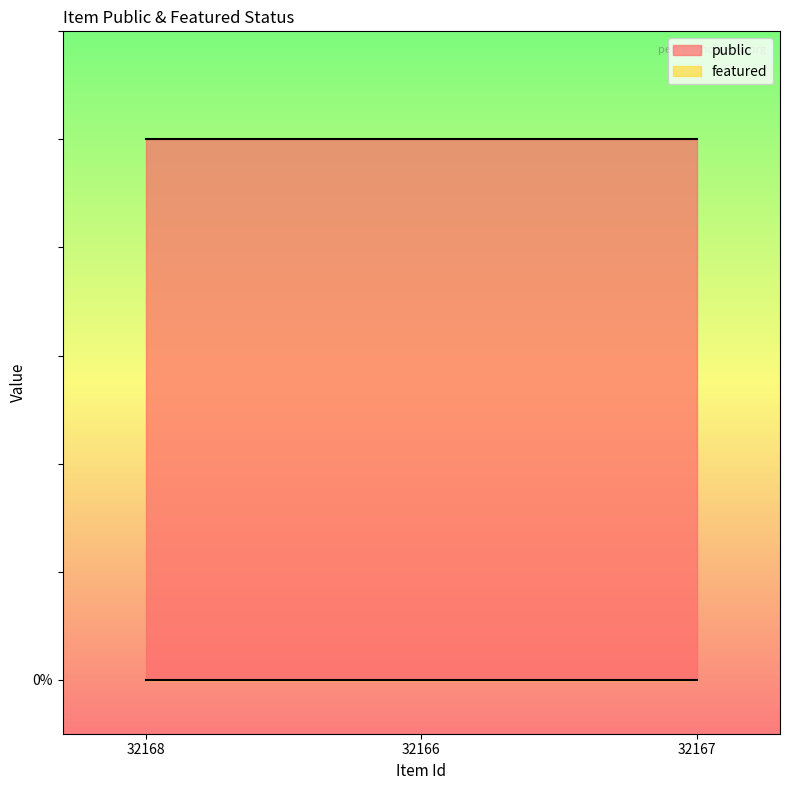

Which series has the largest total across all categories?

public